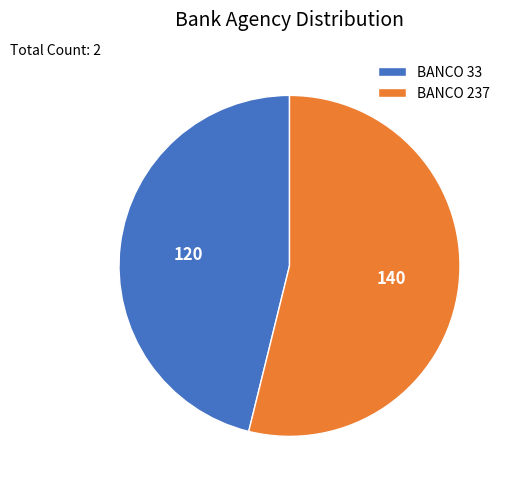

What is the largest slice in the pie chart?

BANCO 237